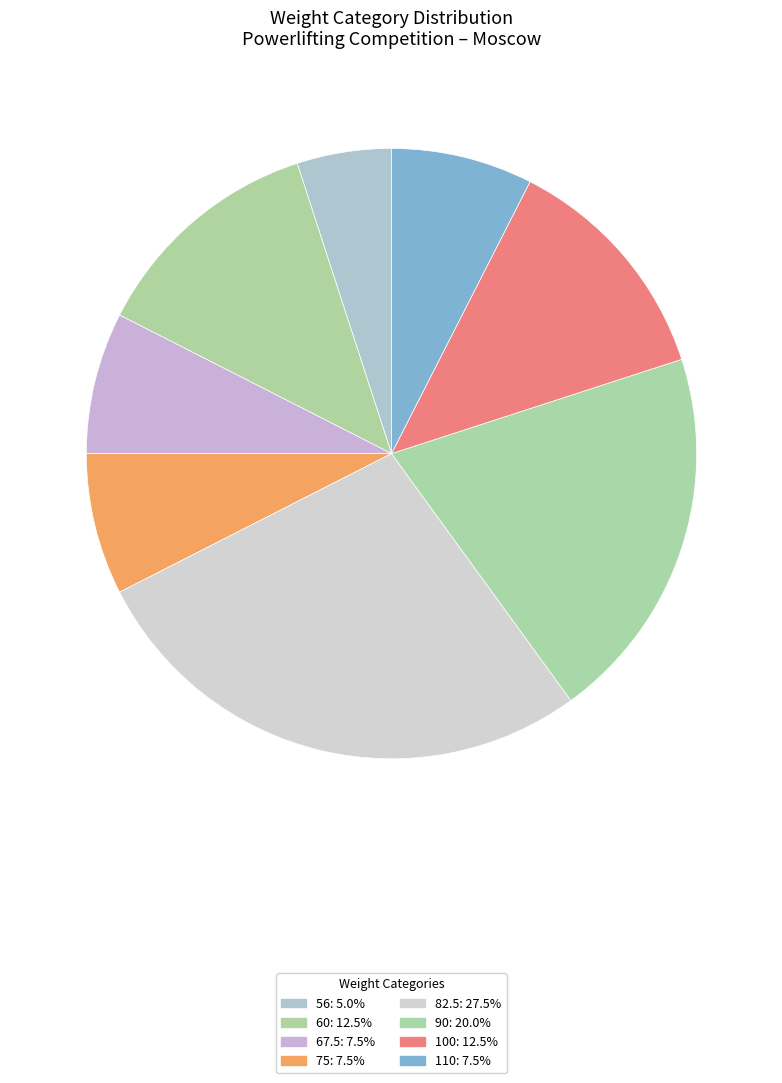

Which slice is the smallest?

56